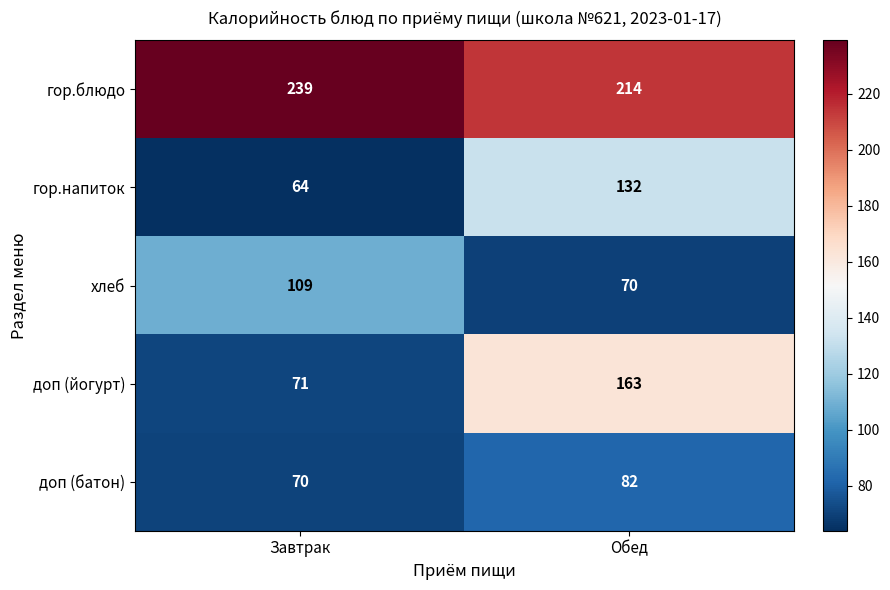

At which label is гор.напиток closest to 98?

Завтрак